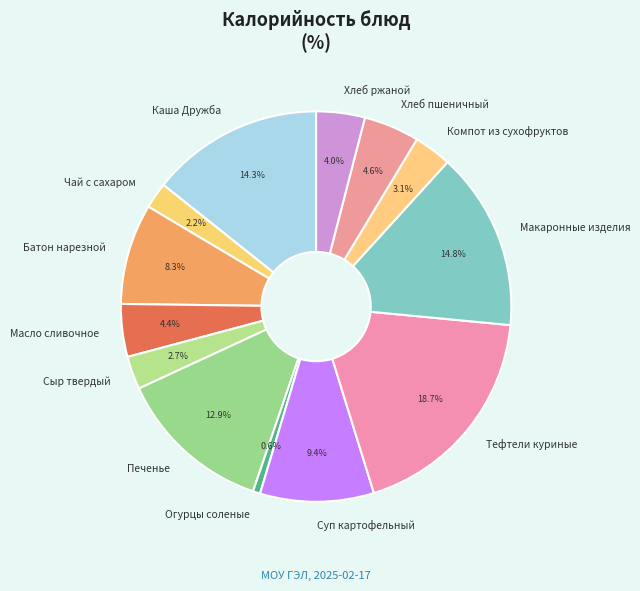

To the nearest percent, what is the difference between the largest and smallest slice percentages?

18%